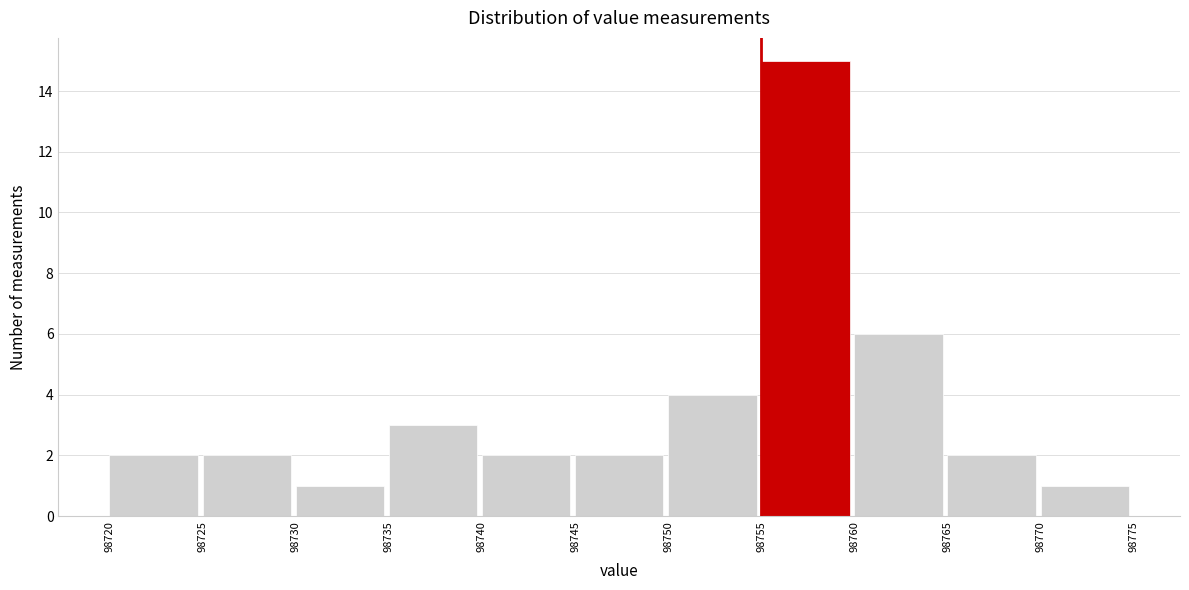

What is the height of the bar covering 98755 to 98760 on the x-axis? The values are not printed on the chart, so give them approximately, as read against the axis.

15